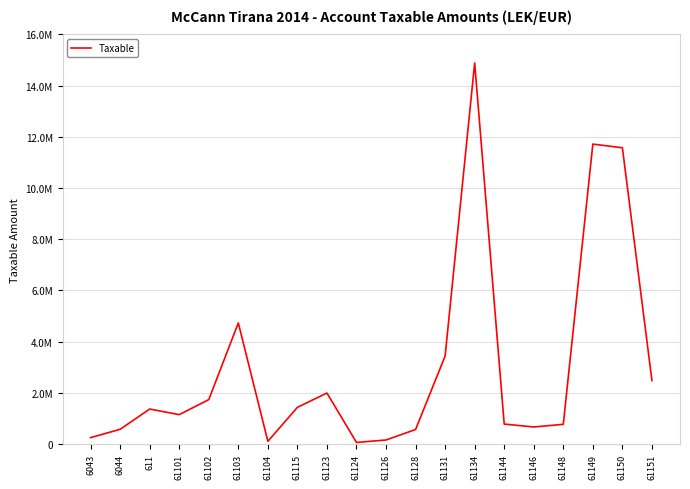

Between 61124 and 61128, which is larger?

61128